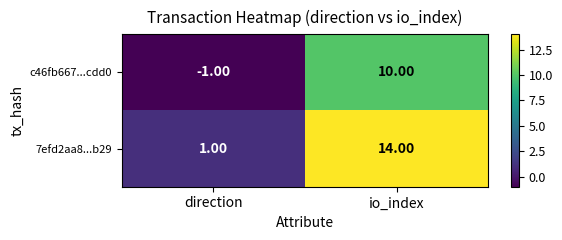

How many categories are shown in the chart?

2